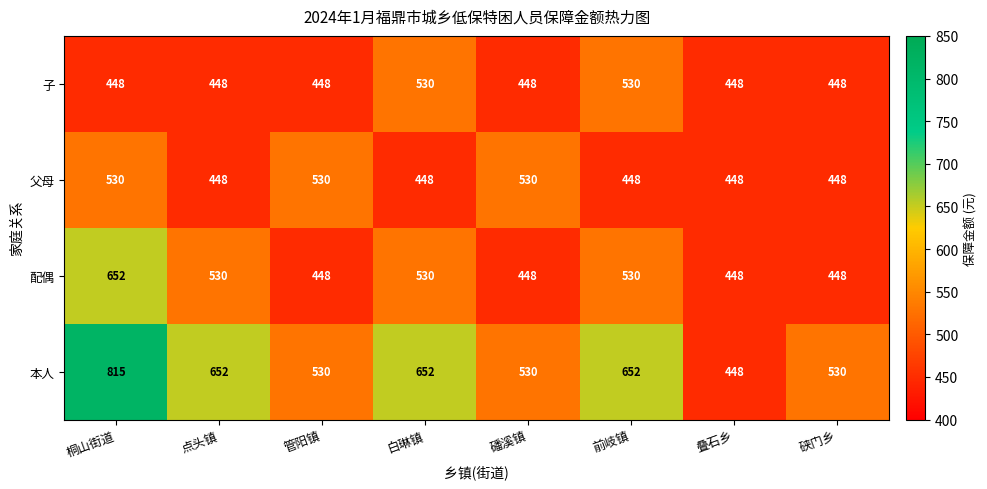

At which category is the sum across all series the highest?

桐山街道